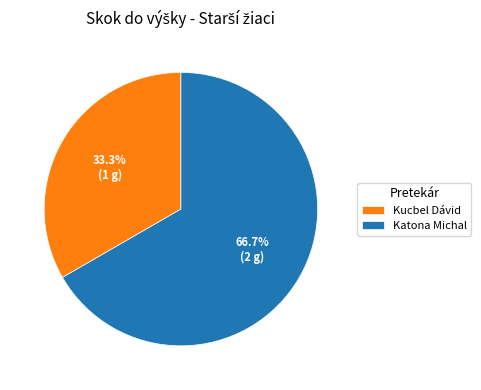

Rank the categories by value from lowest to highest.

Kucbel Dávid, Katona Michal